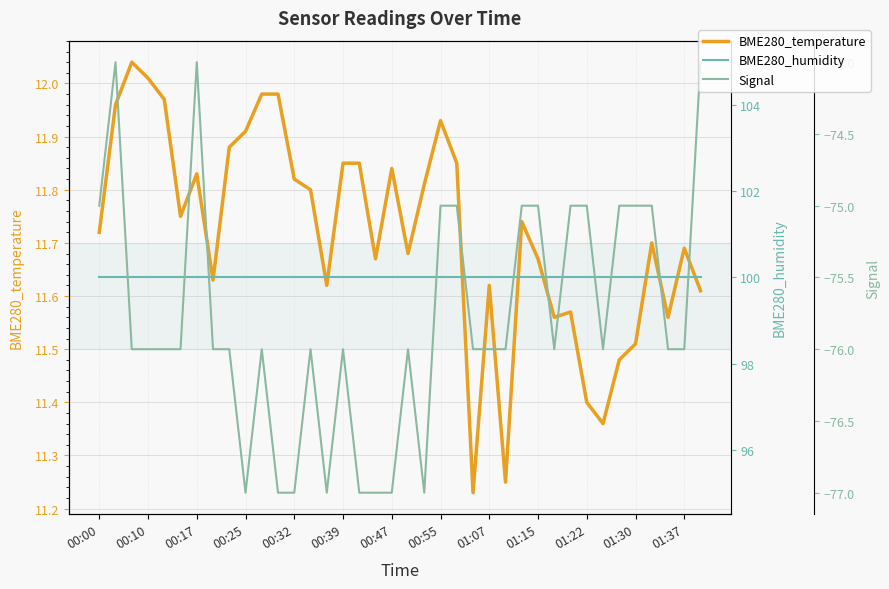

Is it true that BME280_temperature equals 17.0 at 32?

False